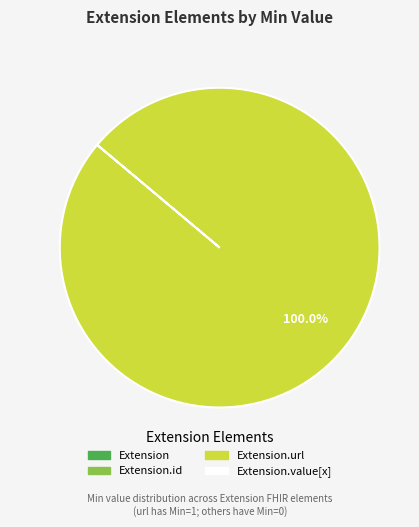

Is there any slice that represents more than half of the pie?

Yes